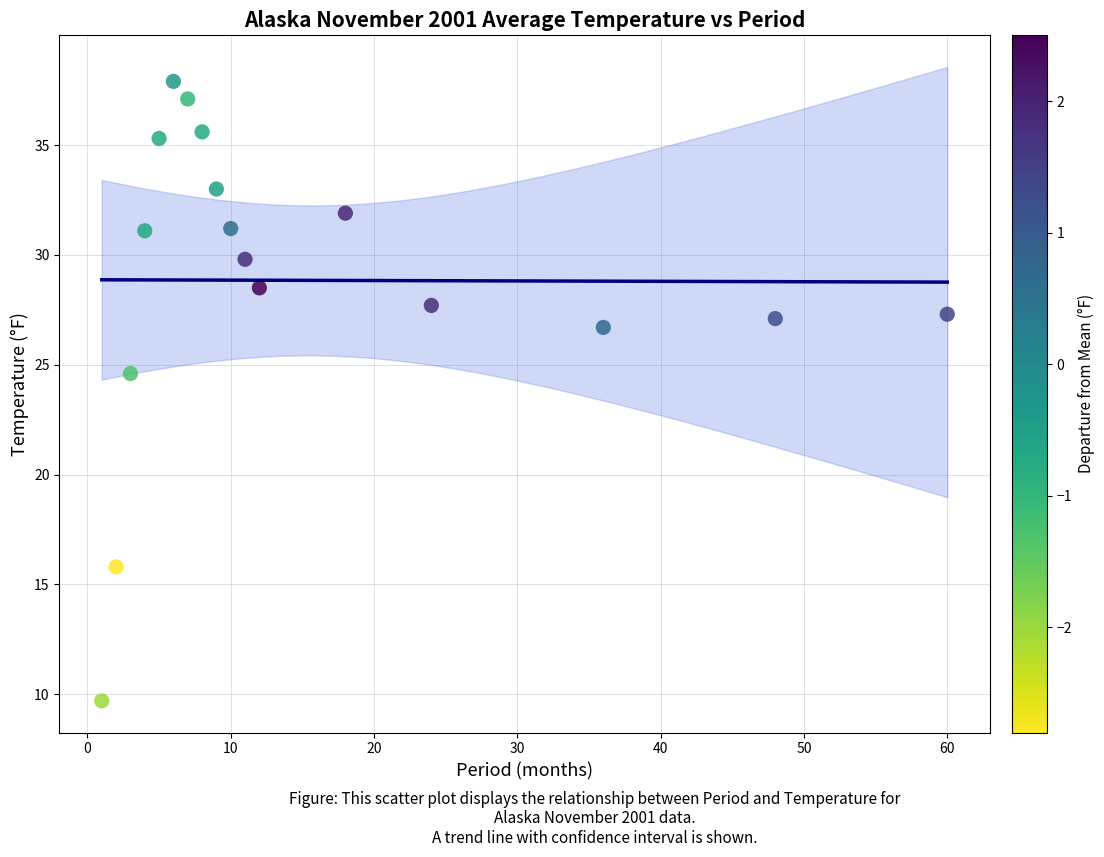

What is the range of Y values (max minus min)?

28.2